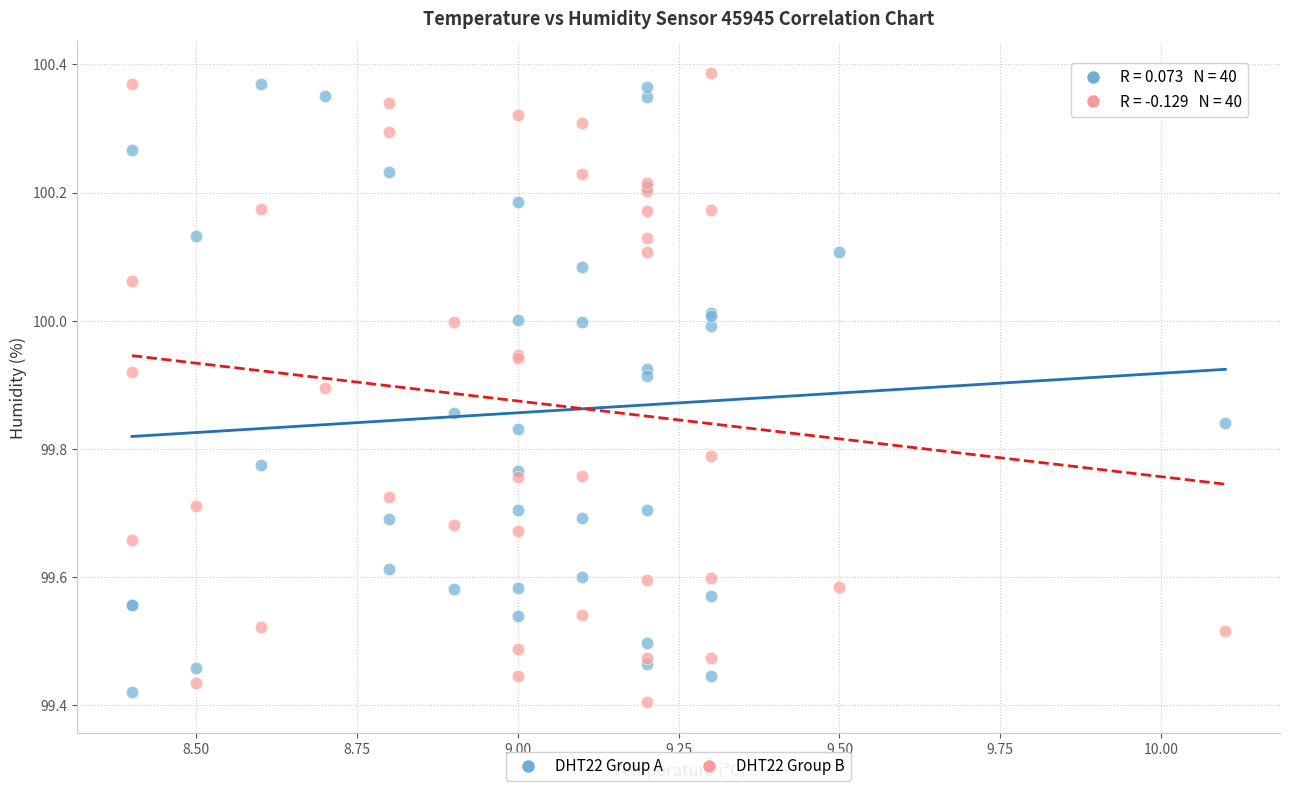

What is the X range (max minus min) for the scatter plot?

1.7